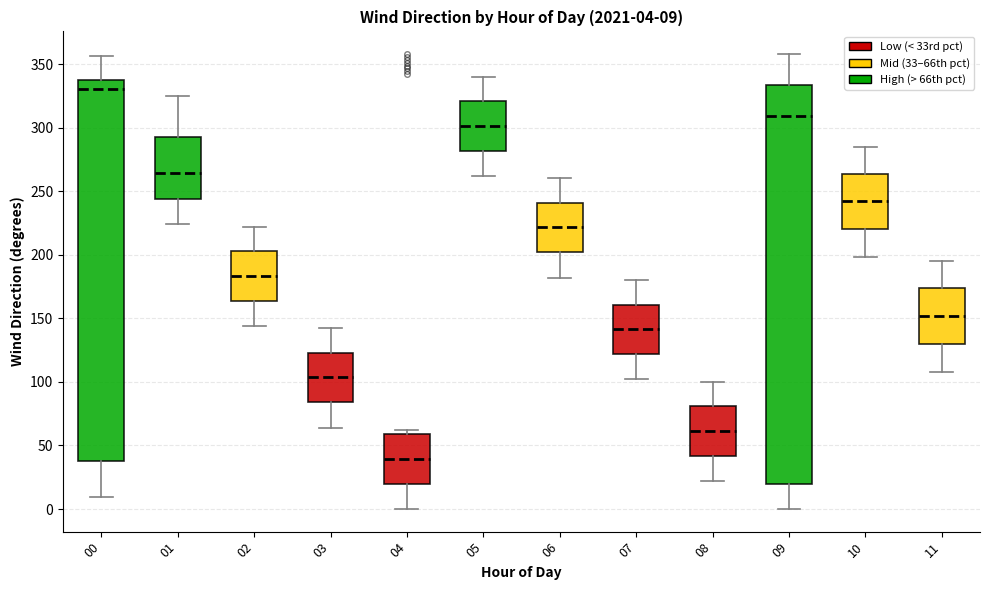

Which box is the tallest, from its lower edge to its upper edge?

09